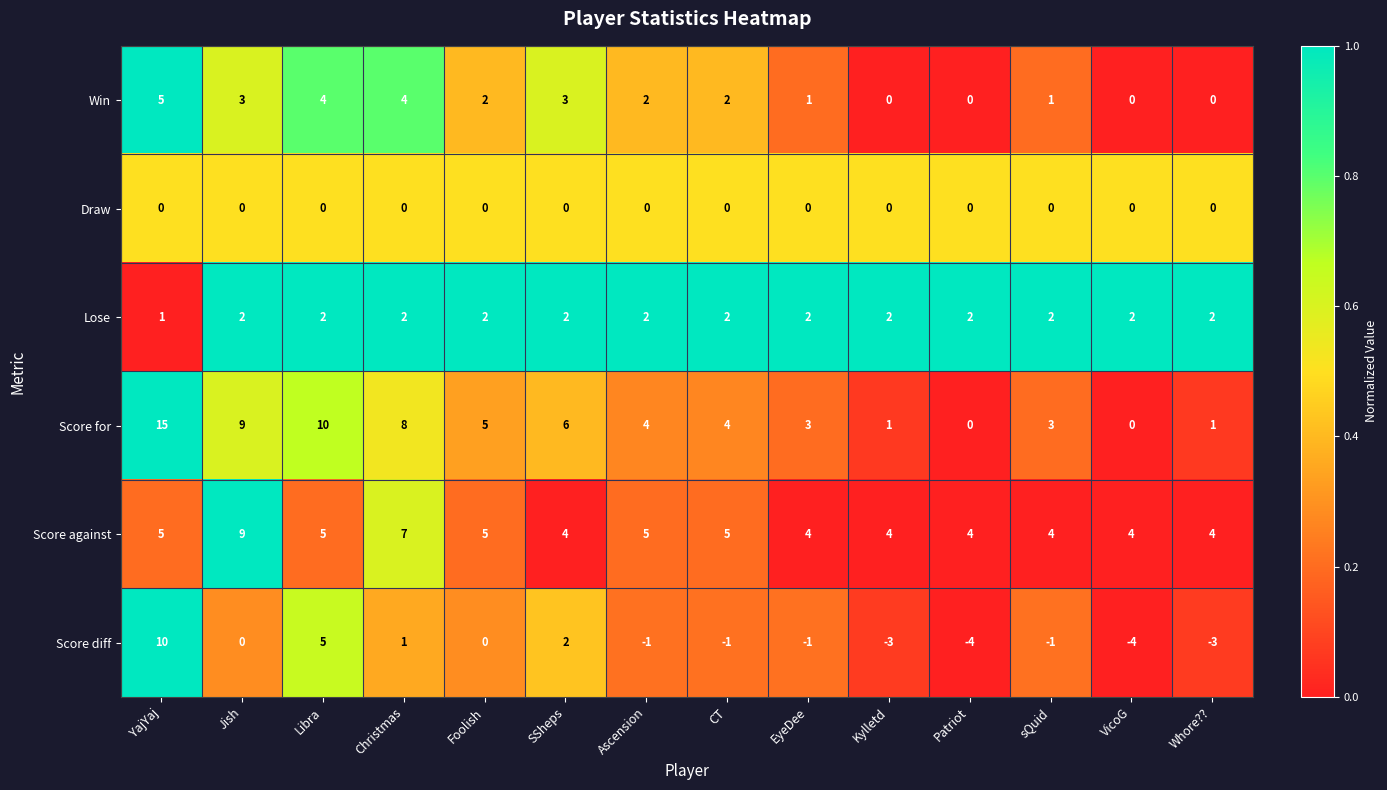

At which category is the sum across all series the highest?

YajYaj